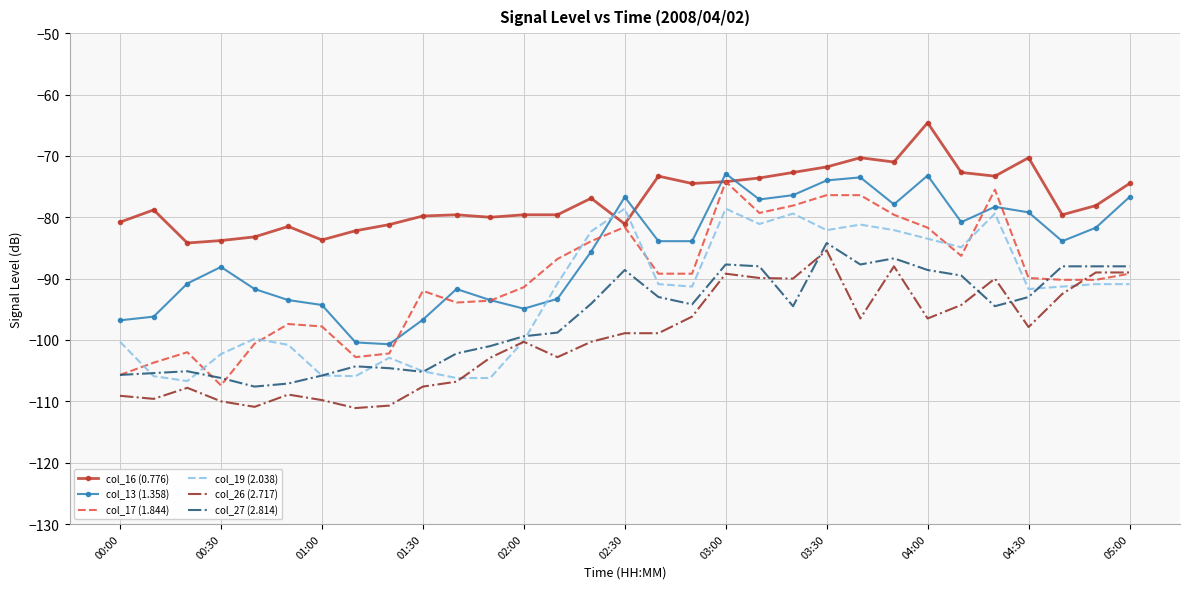

What is the difference between the second highest and second lowest values in the col_26 (2.717) series?

22.9